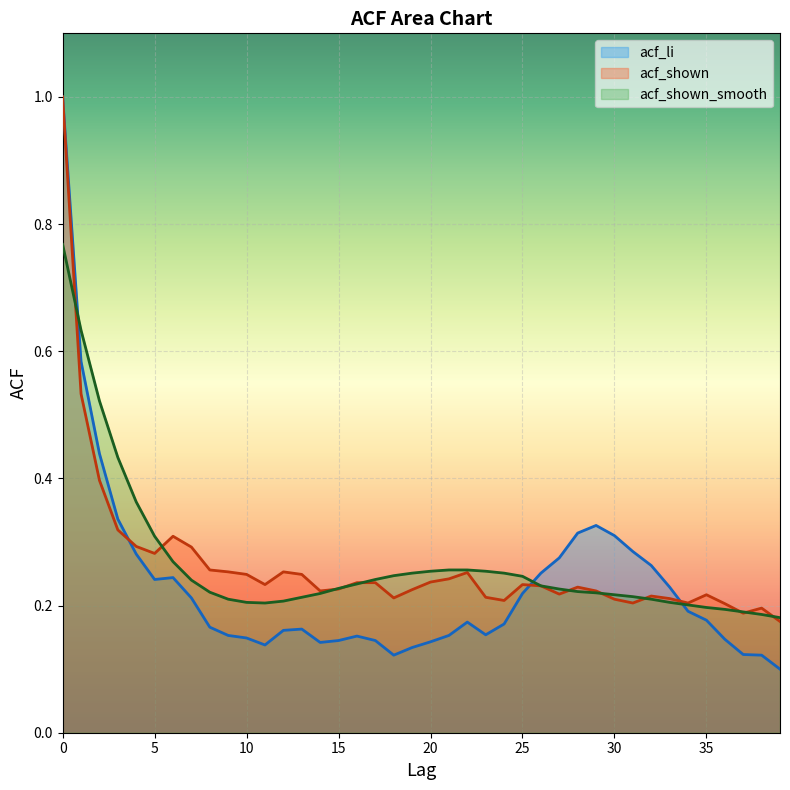

Reading left to right, list all the values displayed in this chart.

acf_li: 1.0	0.6	0.4	0.3	0.3	0.2	0.2	0.2	0.2	0.2	0.1	0.1	0.2	0.2	0.1	0.1	0.2	0.1	0.1	0.1	0.1	0.2	0.2	0.2	0.2	0.2	0.3	0.3	0.3	0.3	0.3	0.3	0.3	0.2	0.2	0.2	0.1	0.1	0.1	0.1
acf_shown: 1.0	0.5	0.4	0.3	0.3	0.3	0.3	0.3	0.3	0.3	0.2	0.2	0.3	0.2	0.2	0.2	0.2	0.2	0.2	0.2	0.2	0.2	0.3	0.2	0.2	0.2	0.2	0.2	0.2	0.2	0.2	0.2	0.2	0.2	0.2	0.2	0.2	0.2	0.2	0.2
acf_shown_smooth: 0.8	0.6	0.5	0.4	0.4	0.3	0.3	0.2	0.2	0.2	0.2	0.2	0.2	0.2	0.2	0.2	0.2	0.2	0.2	0.3	0.3	0.3	0.3	0.3	0.3	0.2	0.2	0.2	0.2	0.2	0.2	0.2	0.2	0.2	0.2	0.2	0.2	0.2	0.2	0.2